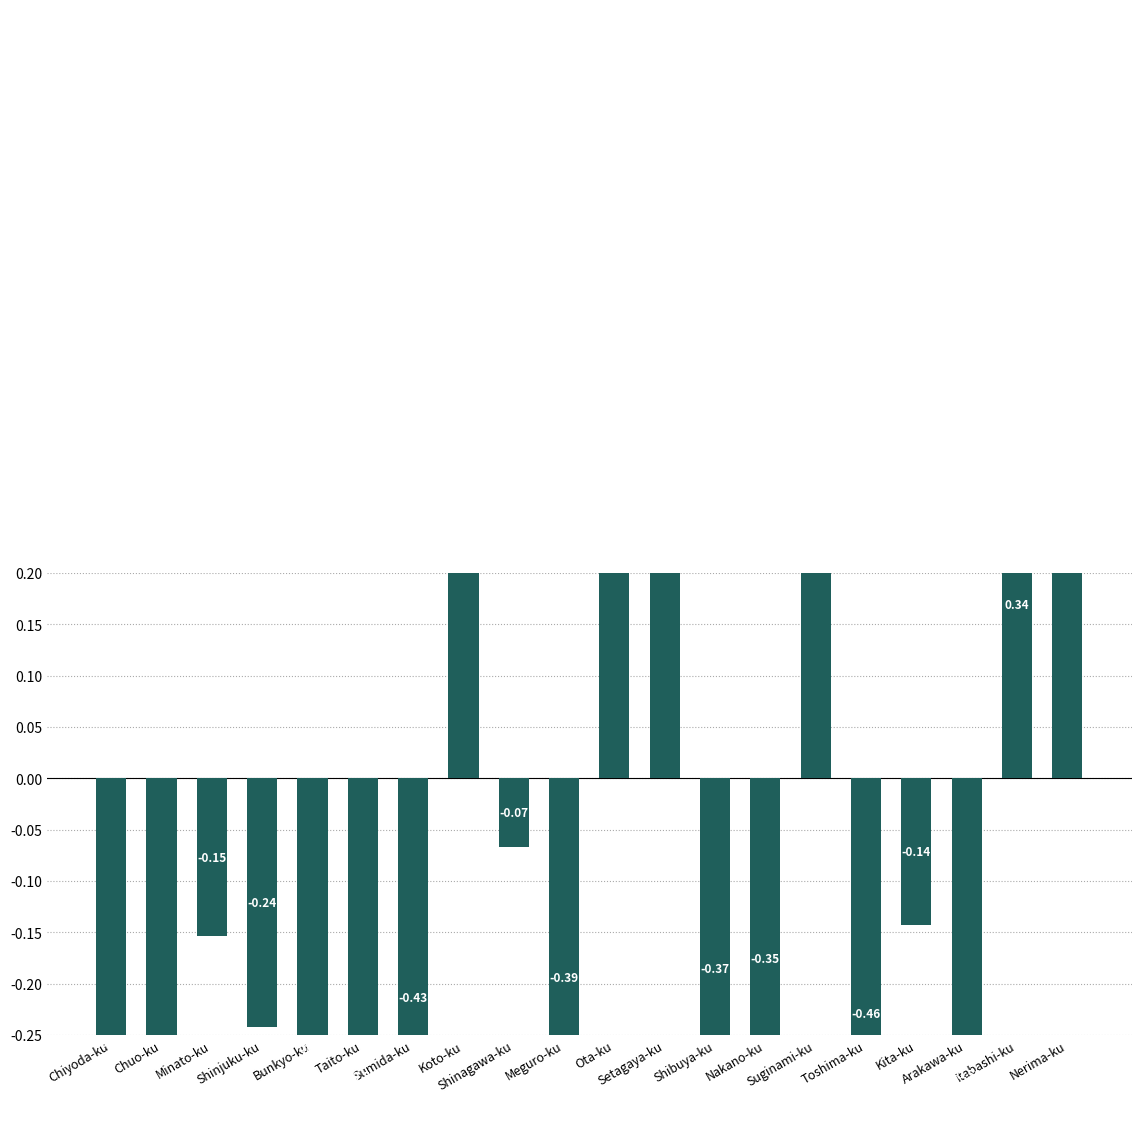

What is the label of the 17th bar from the right?

Shinjuku-ku